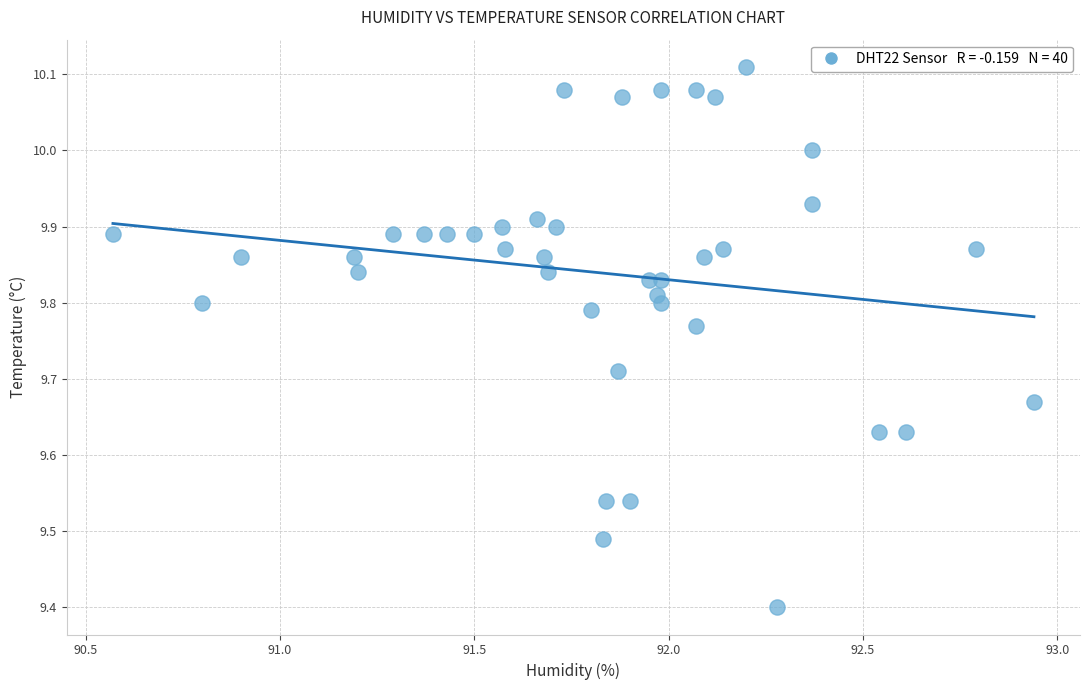

What is the range of X values (max minus min)?

2.4